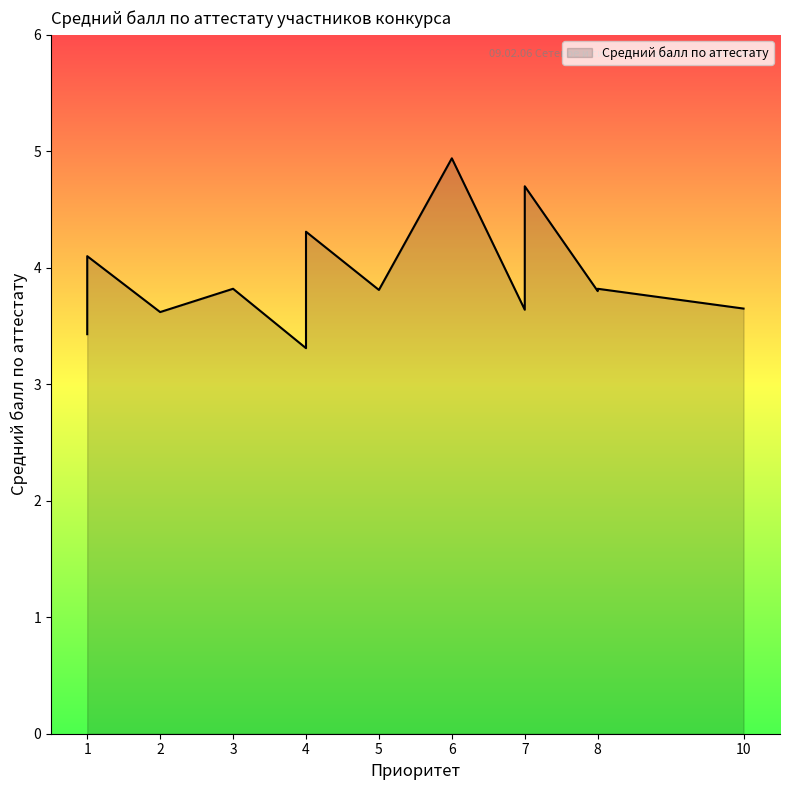

The value at 10 is 3.6. True or false?

True